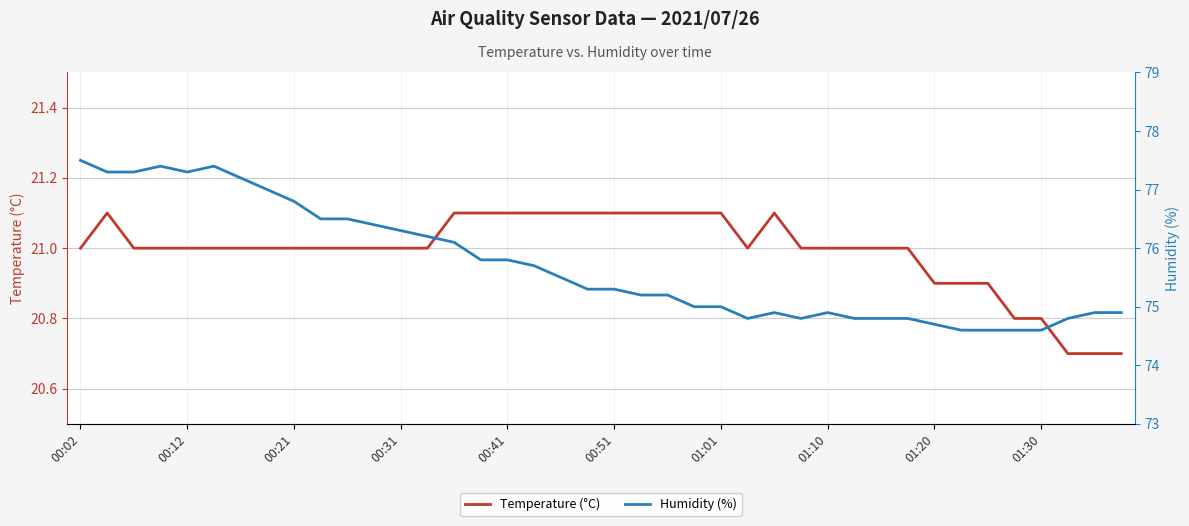

The value of Temperature (°C) at 01:30 is 5.7. True or false?

False